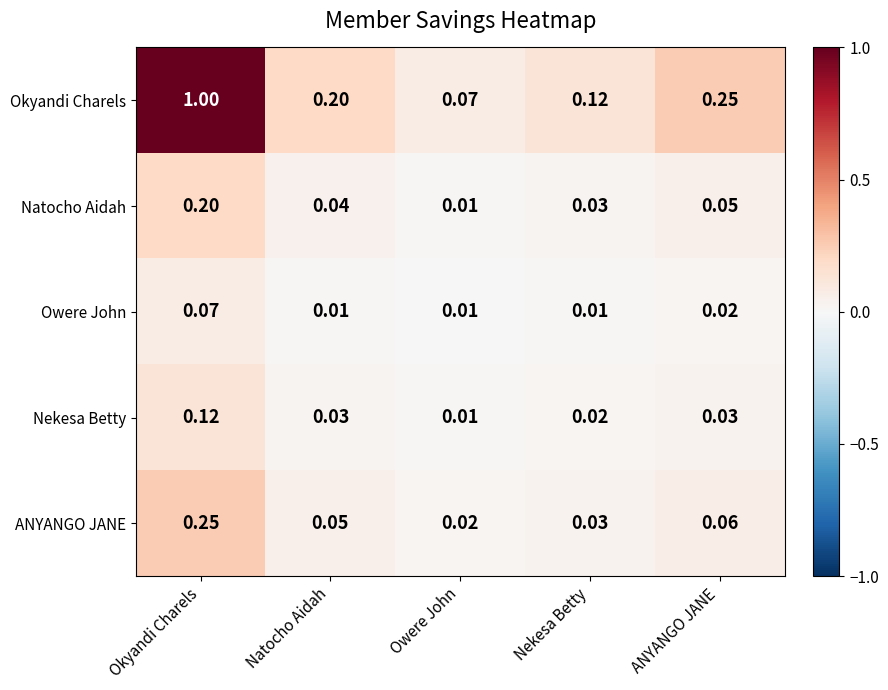

Which series changed the most between Okyandi Charels and Natocho Aidah?

Okyandi Charels